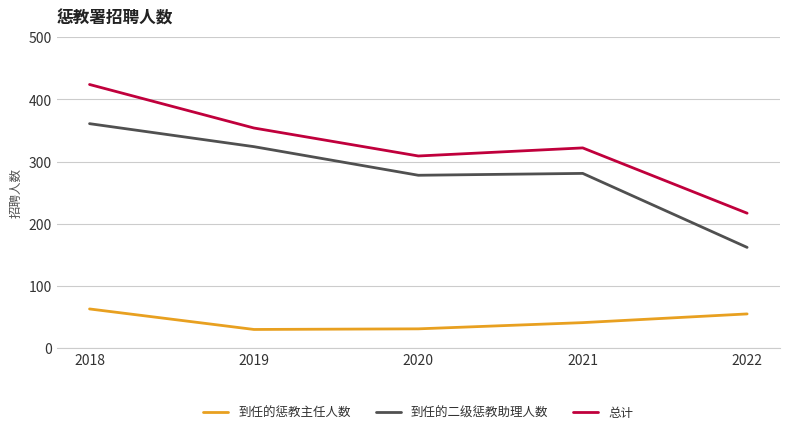

Which category has the lowest value in the 总计 series?

2022